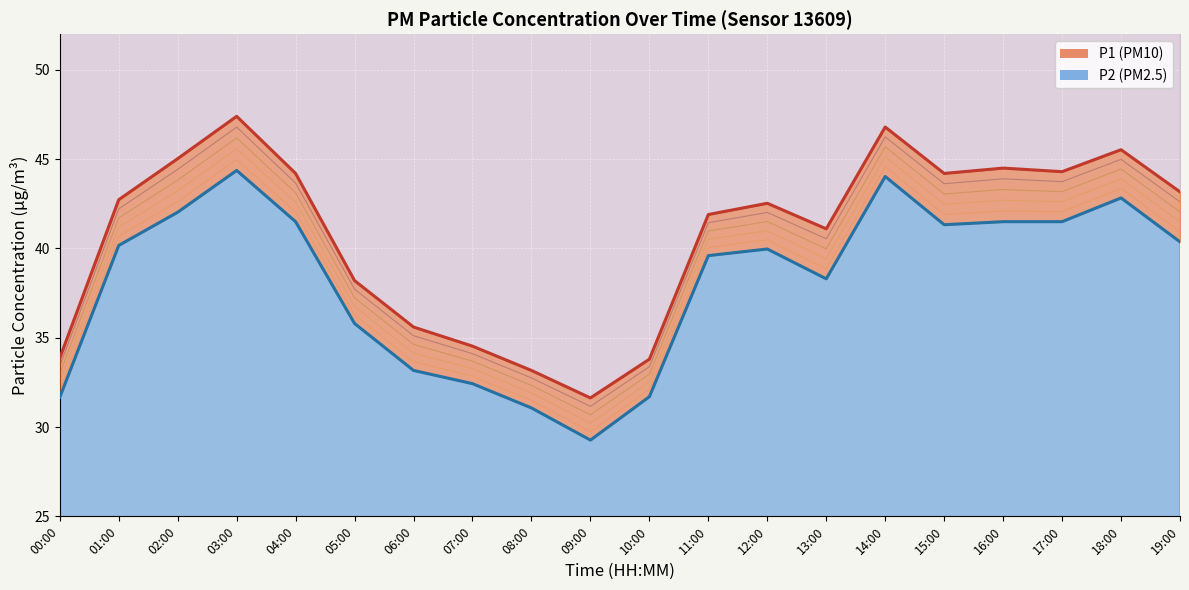

What is the difference between the maximum and minimum values in the P1 series?

15.8